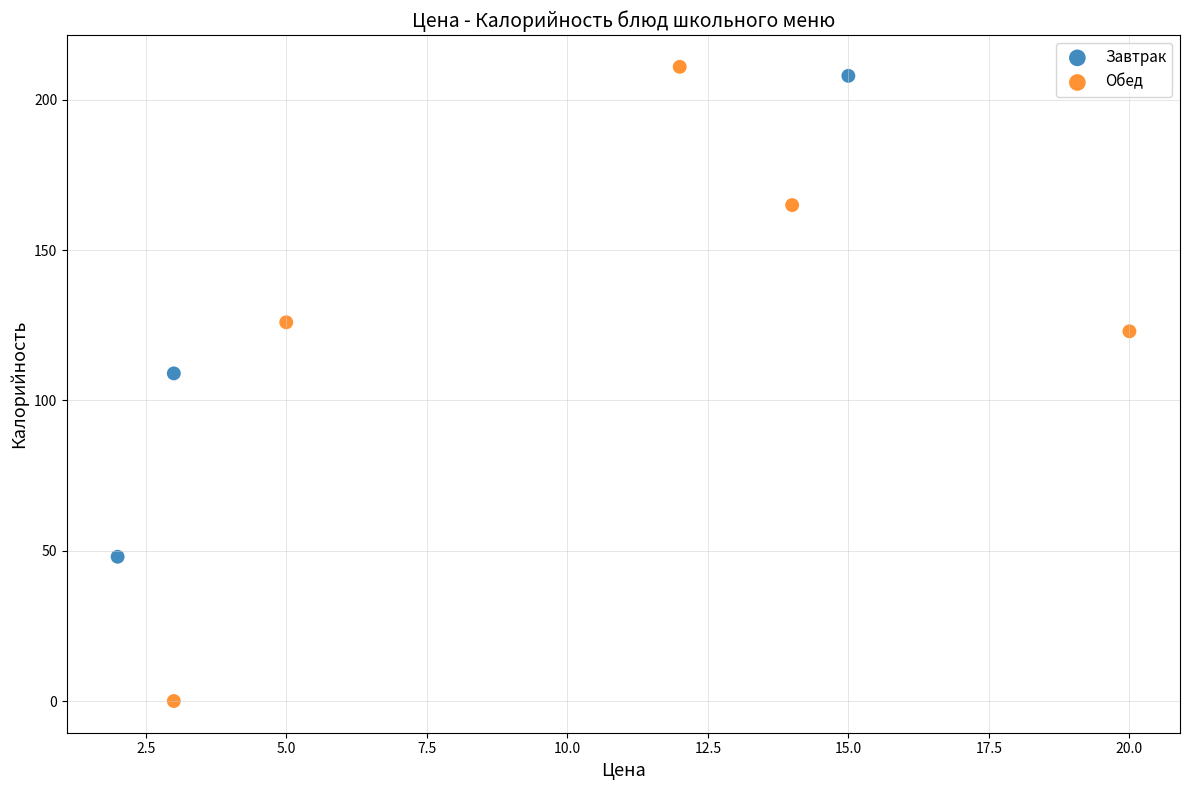

Which series has the widest spread of Y values?

Обед